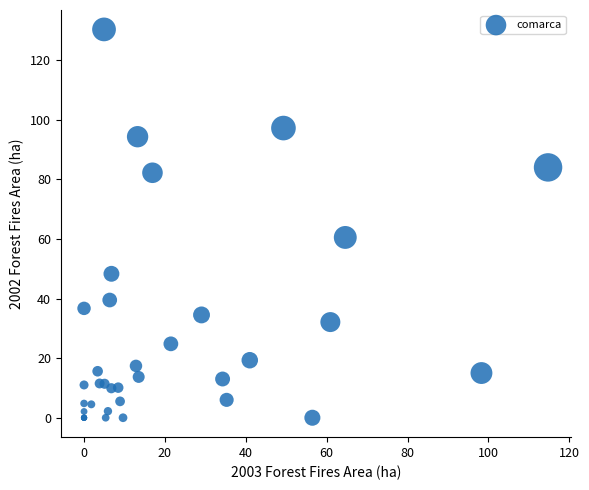

What Y value in the scatter plot is closest to 65?

60.5